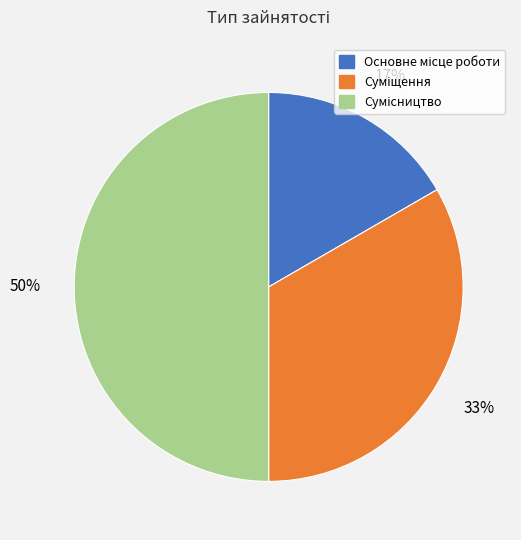

To the nearest percent, what is the average slice percentage?

33%